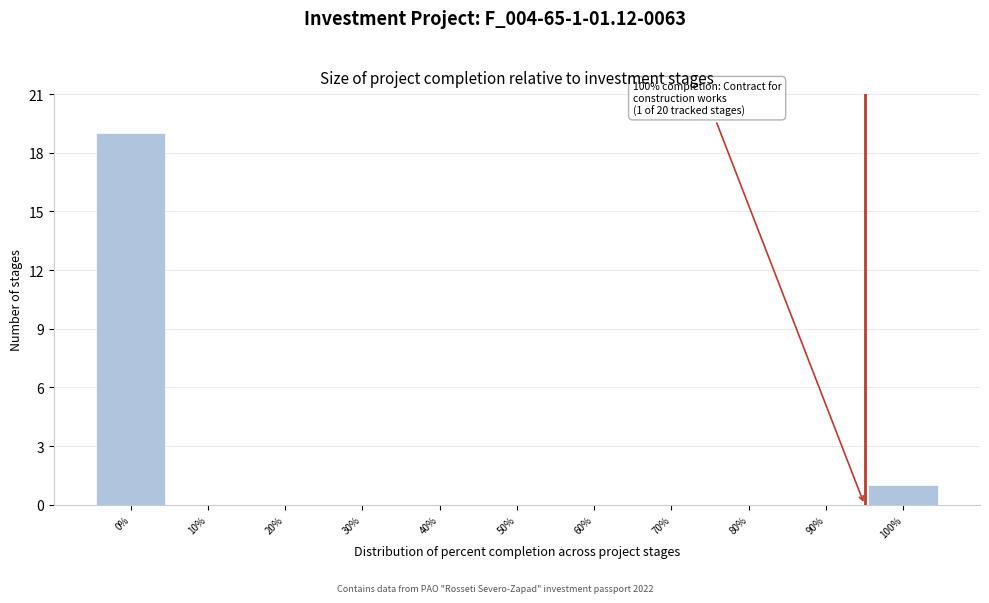

Reading left to right, transcribe all the data shown in this chart.

0%=19	10%=0	20%=0	30%=0	40%=0	50%=0	60%=0	70%=0	80%=0	90%=0	100%=1